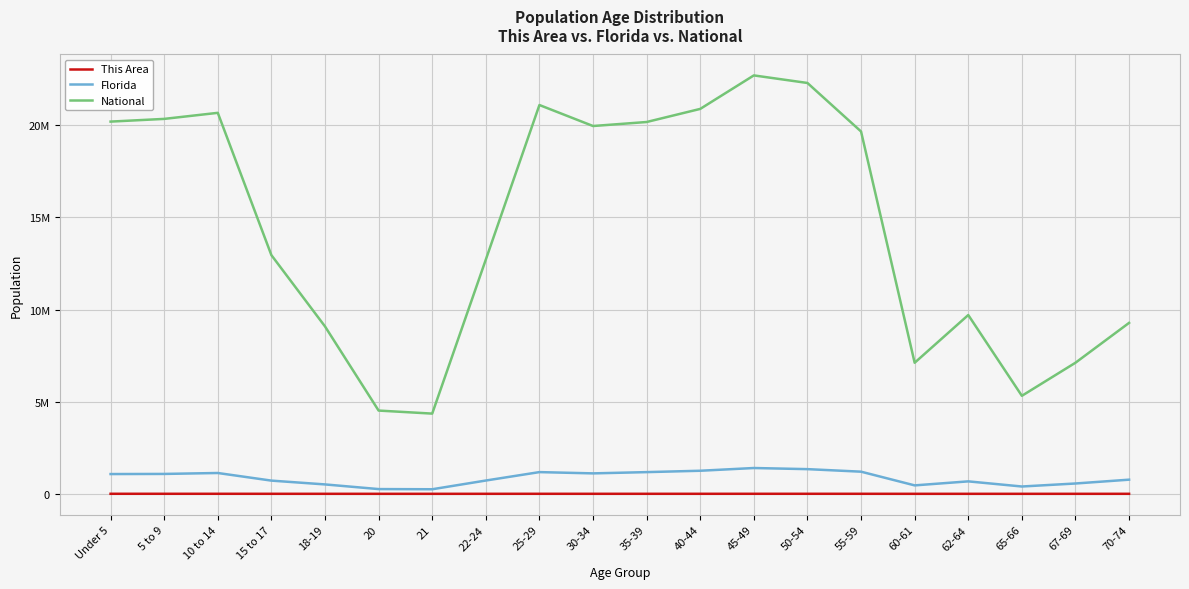

At which category does the chart reach its minimum across all series?

21